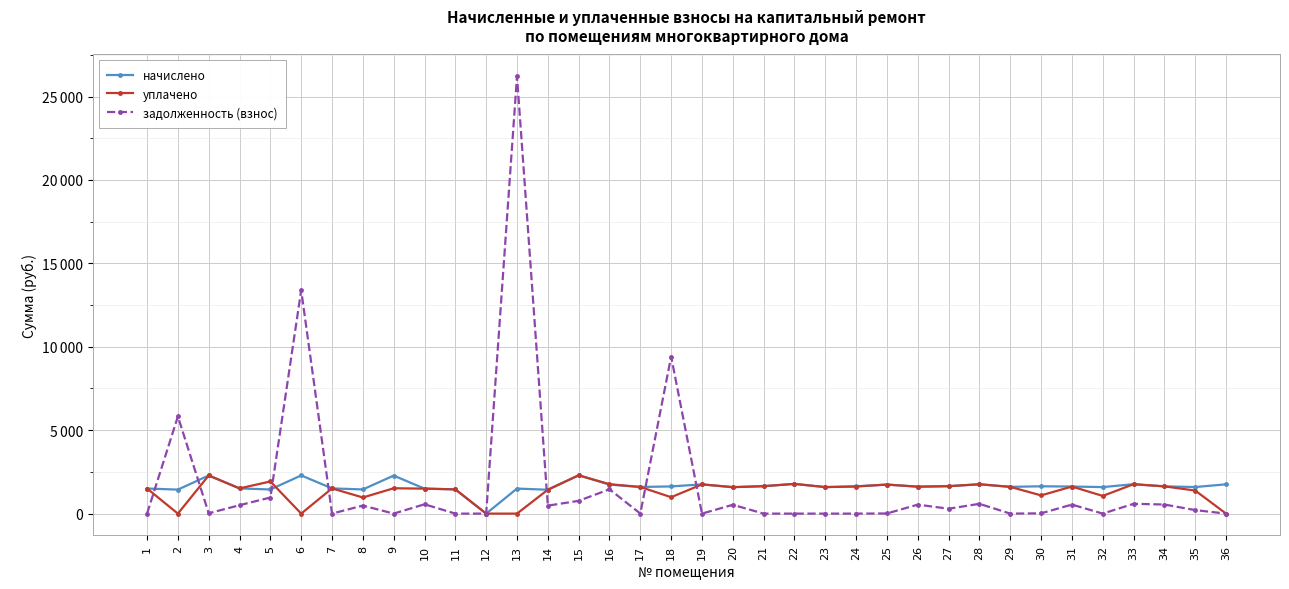

The уплачено series shows 0.0 at 2. True or false?

True